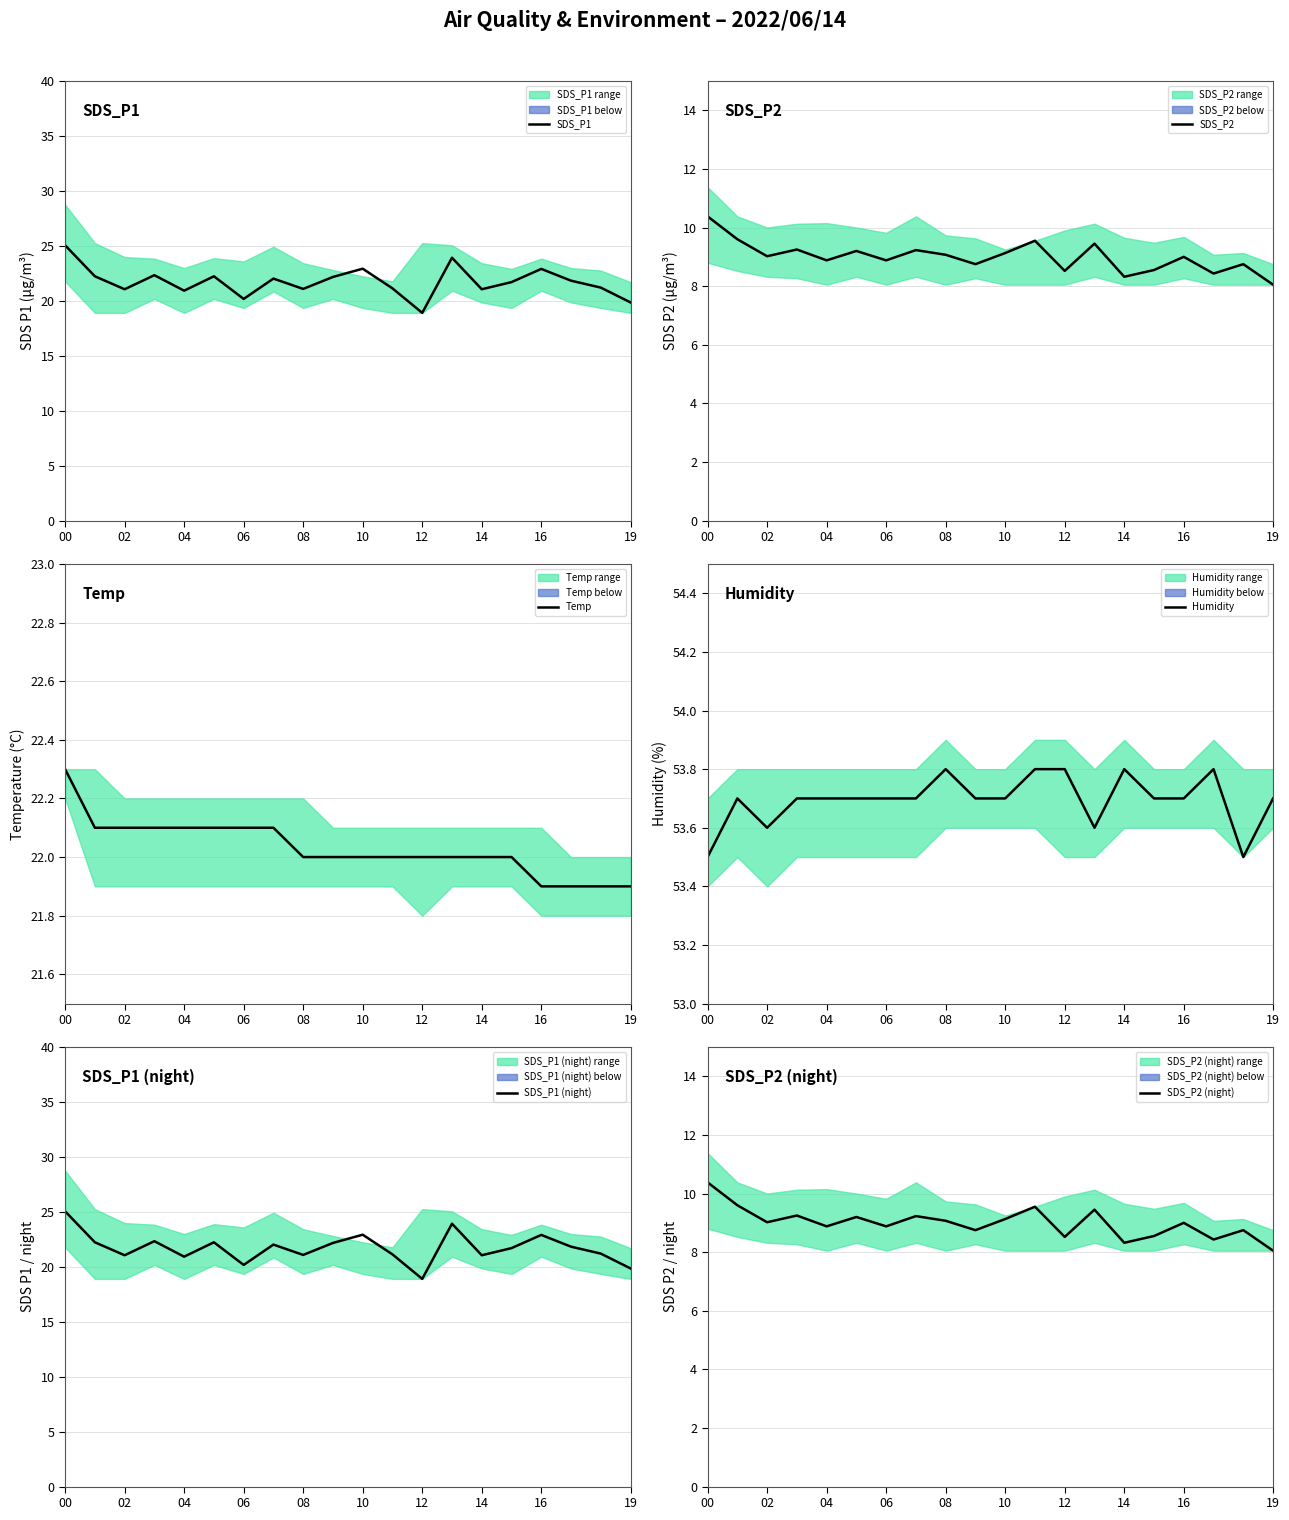

Which series has the largest range (max minus min)?

SDS_P1